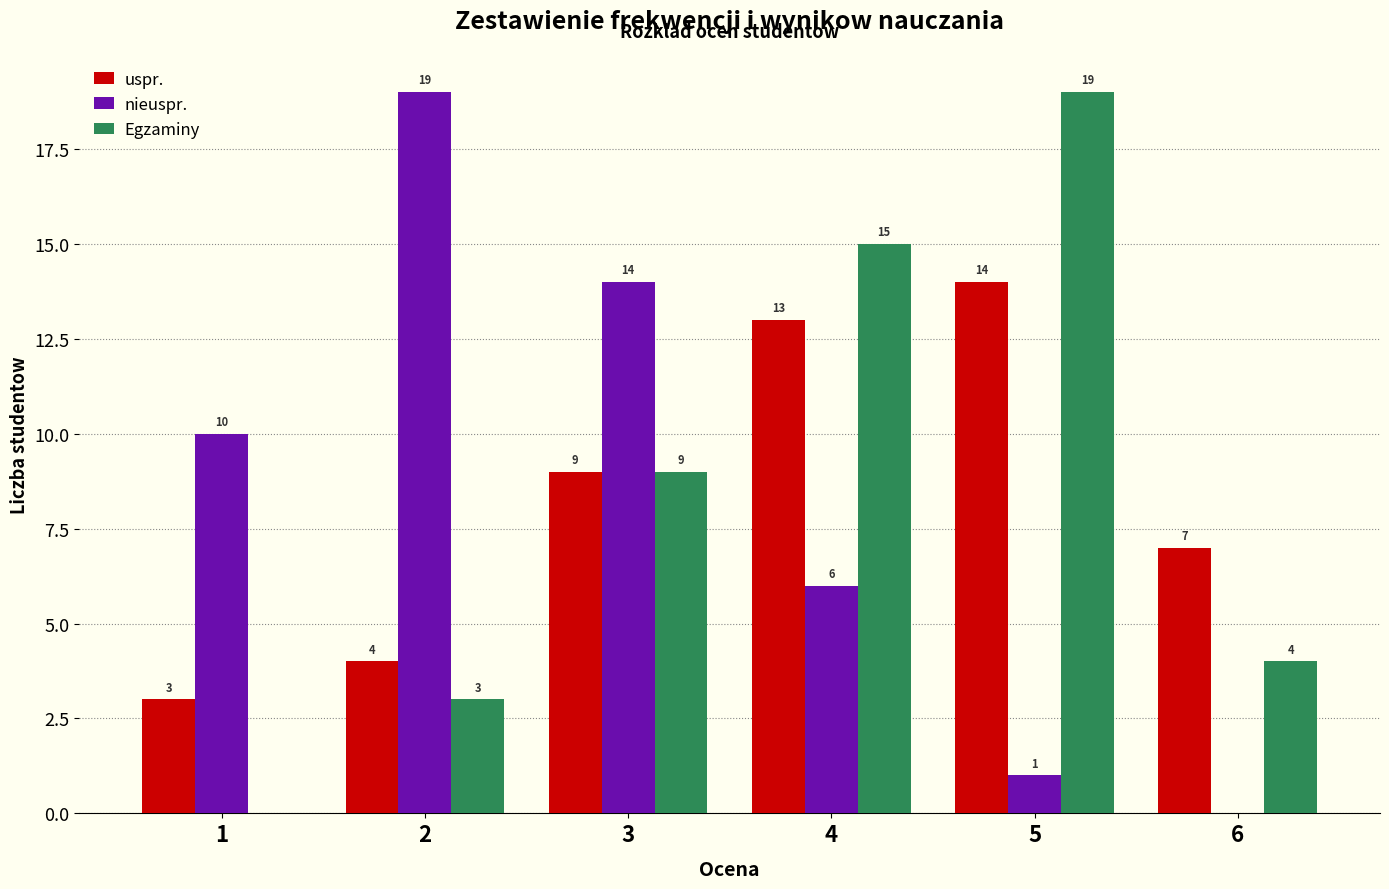

Reading left to right, what are all the values shown in this chart?

uspr.: 1=3	2=4	3=9	4=13	5=14	6=7
nieuspr.: 1=10	2=19	3=14	4=6	5=1	6=0
Egzaminy: 1=0	2=3	3=9	4=15	5=19	6=4